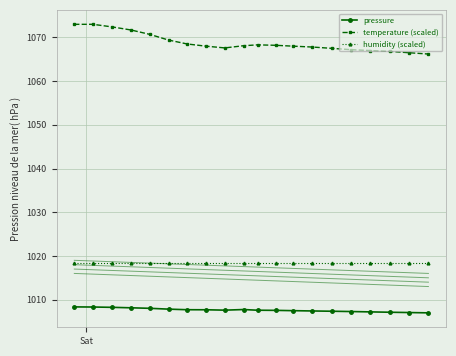

What is the average value of the humidity (scaled) series?

1018.5